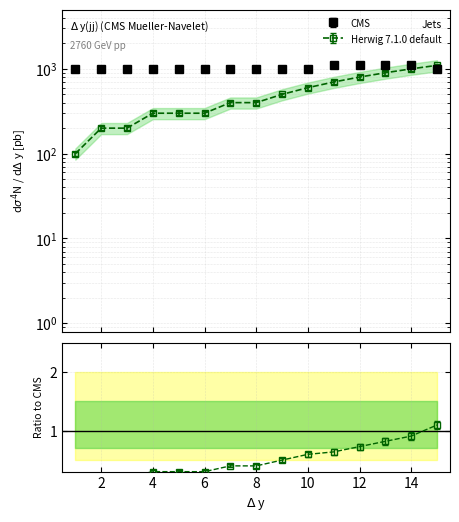

What is the spread (max minus min) of values at 11?

400